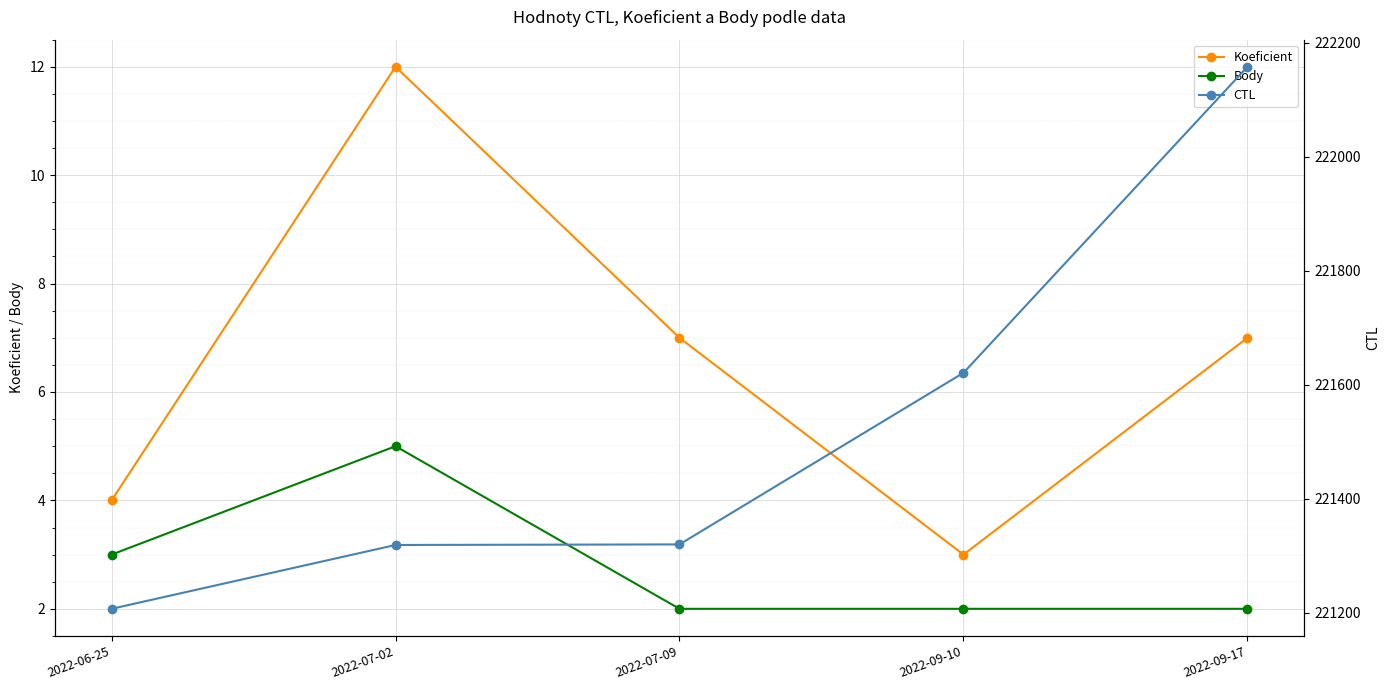

Is the value of Koeficient at 2022-09-10 greater than the value of Body at 2022-09-10?

Yes